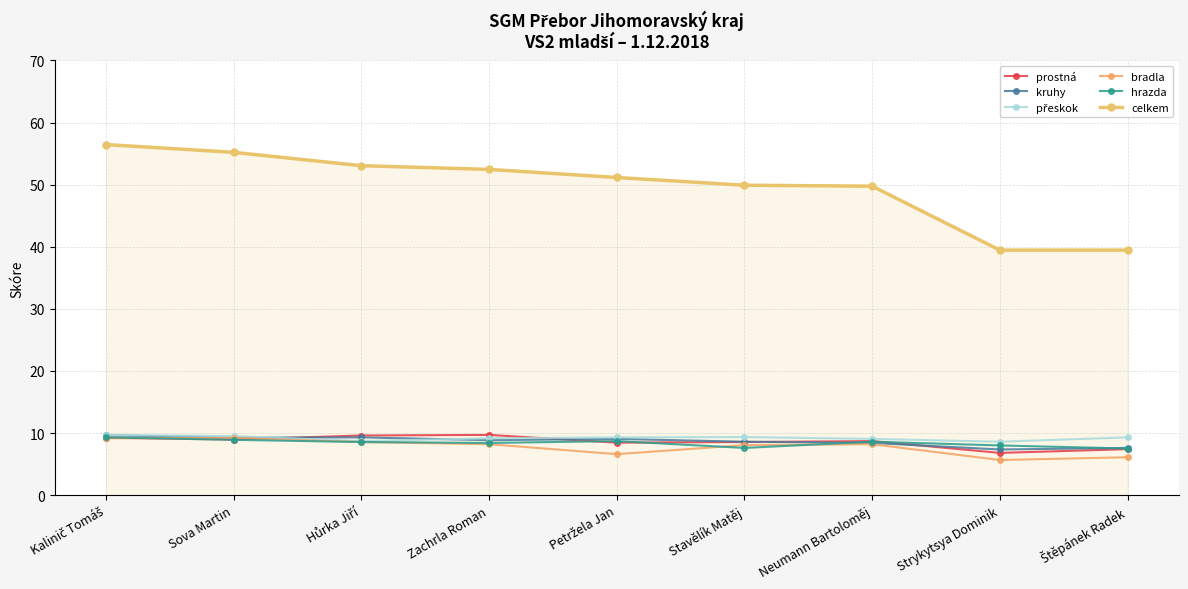

Which has a higher value, Neumann Bartoloměj or Petržela Jan?

Neumann Bartoloměj